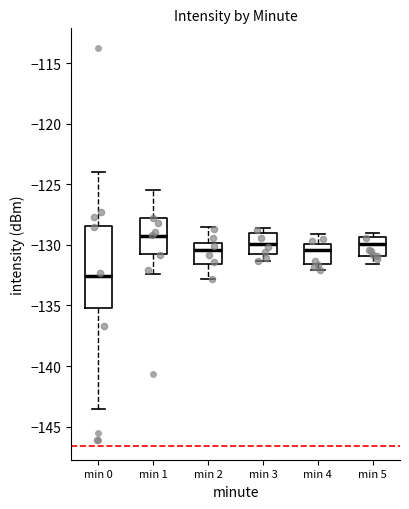

Which box has the lowest median line?

min 0